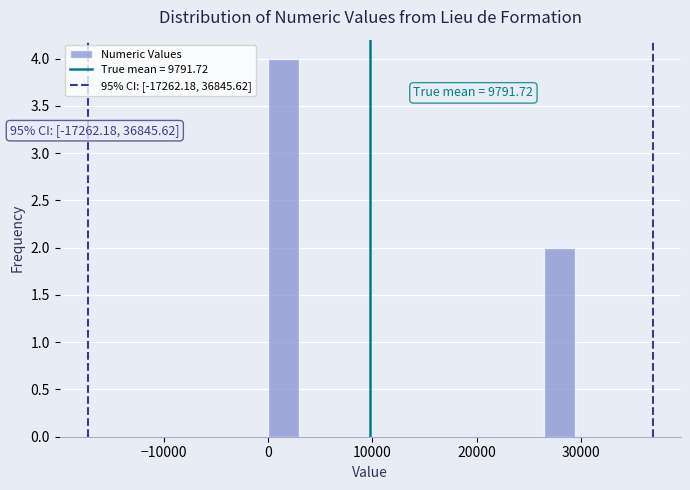

Read against the x-axis, roughly where is the centre of the tallest bar?

1000